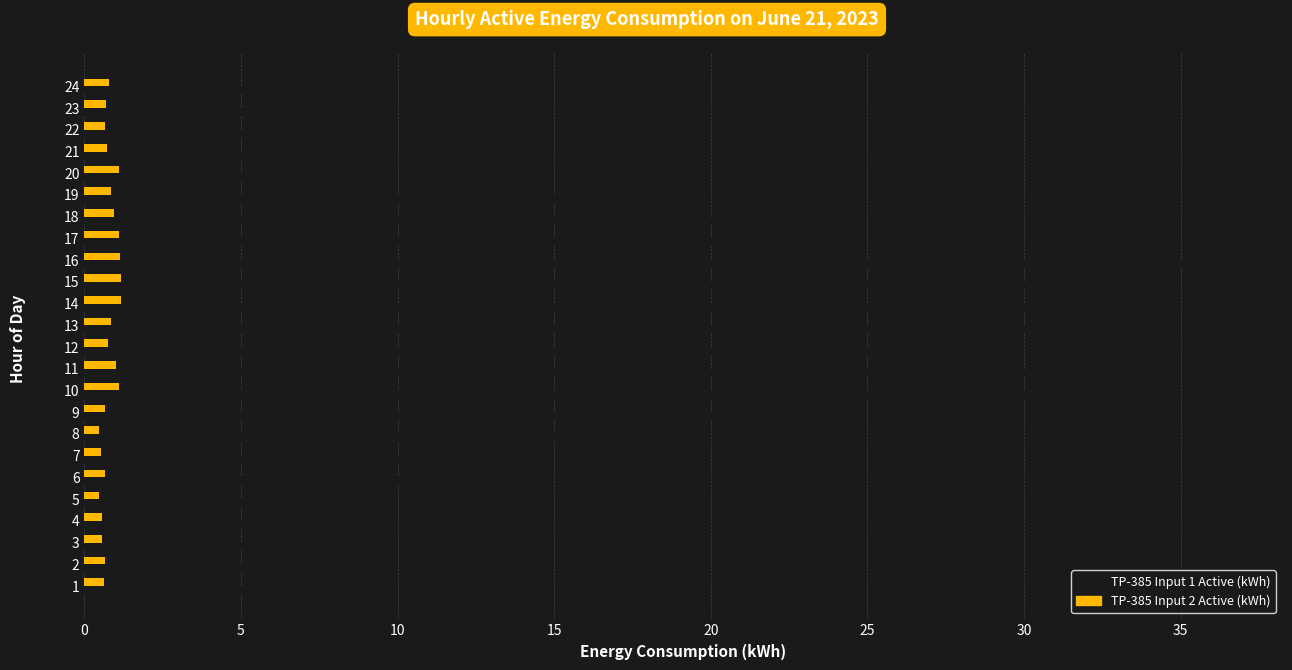

Which series has the largest total across all categories?

TP-385 Input 1 Active (kWh)